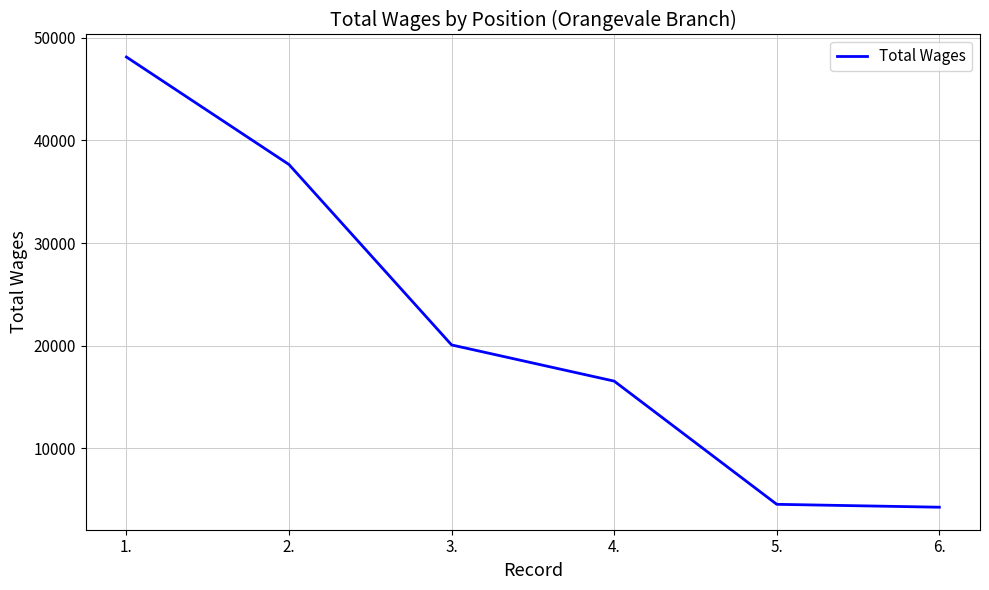

At which label is the value closest to 26196?

3.